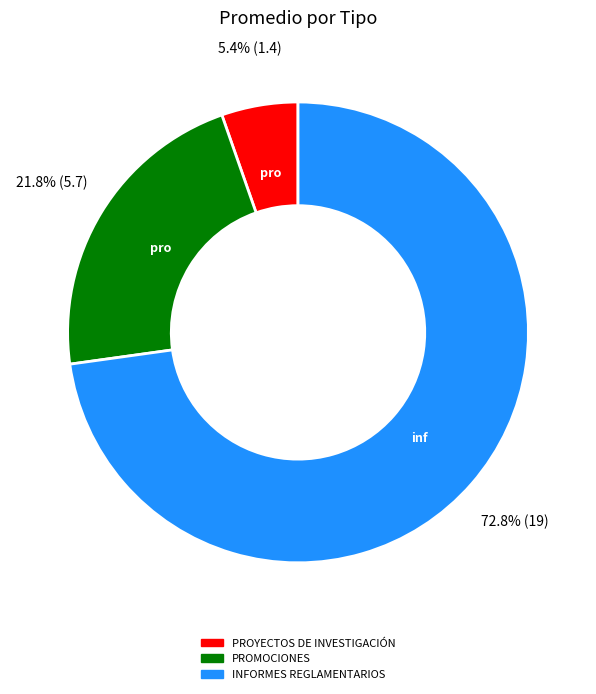

Is it true that INFORMES REGLAMENTARIOS is 73% of the pie?

True